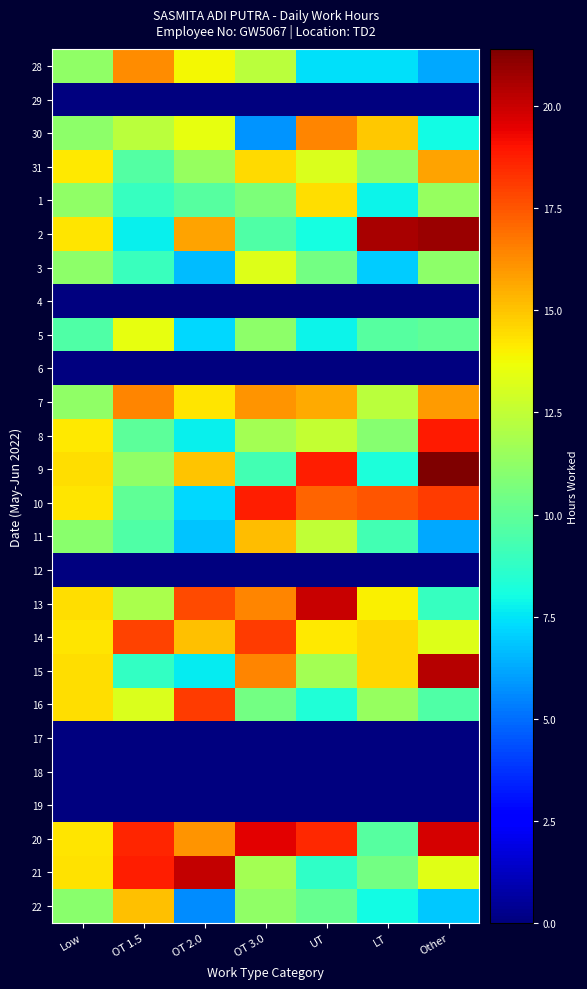

Reading right to left, what are all the values shown in this chart?

28: Other=6.3	LT=7.4	UT=7.4	OT 3.0=12.3	OT 2.0=13.8	OT 1.5=16.3	Low=11.2
29: Other=0.0	LT=0.0	UT=0.0	OT 3.0=0.0	OT 2.0=0.0	OT 1.5=0.0	Low=0.0
30: Other=8.0	LT=14.9	UT=16.4	OT 3.0=5.8	OT 2.0=13.5	OT 1.5=12.3	Low=11.2
31: Other=15.7	LT=11.2	UT=13.2	OT 3.0=14.5	OT 2.0=11.4	OT 1.5=9.7	Low=14.2
1: Other=11.4	LT=7.8	UT=14.4	OT 3.0=10.7	OT 2.0=9.7	OT 1.5=8.9	Low=11.2
2: Other=20.8	LT=20.6	UT=8.0	OT 3.0=9.5	OT 2.0=15.7	OT 1.5=7.8	Low=14.2
3: Other=11.1	LT=6.9	UT=10.5	OT 3.0=13.2	OT 2.0=6.7	OT 1.5=9.0	Low=11.2
4: Other=0.0	LT=0.0	UT=0.0	OT 3.0=0.0	OT 2.0=0.0	OT 1.5=0.0	Low=0.0
5: Other=10.0	LT=9.8	UT=7.8	OT 3.0=11.1	OT 2.0=7.3	OT 1.5=13.5	Low=9.6
6: Other=0.0	LT=0.0	UT=0.0	OT 3.0=0.0	OT 2.0=0.0	OT 1.5=0.0	Low=0.0
7: Other=15.9	LT=12.3	UT=15.6	OT 3.0=16.1	OT 2.0=14.3	OT 1.5=16.5	Low=11.2
8: Other=18.9	LT=11.0	UT=12.6	OT 3.0=11.7	OT 2.0=7.7	OT 1.5=9.9	Low=14.2
9: Other=21.4	LT=8.3	UT=18.7	OT 3.0=9.2	OT 2.0=15.0	OT 1.5=11.2	Low=14.4
10: Other=18.1	LT=17.5	UT=17.2	OT 3.0=18.7	OT 2.0=7.2	OT 1.5=10.0	Low=14.2
11: Other=6.3	LT=9.2	UT=12.5	OT 3.0=15.1	OT 2.0=6.8	OT 1.5=9.5	Low=11.1
12: Other=0.0	LT=0.0	UT=0.0	OT 3.0=0.0	OT 2.0=0.0	OT 1.5=0.0	Low=0.0
13: Other=8.9	LT=14.0	UT=20.0	OT 3.0=16.4	OT 2.0=17.7	OT 1.5=11.9	Low=14.4
14: Other=13.2	LT=14.6	UT=14.2	OT 3.0=18.1	OT 2.0=15.1	OT 1.5=18.0	Low=14.2
15: Other=20.3	LT=14.6	UT=11.8	OT 3.0=16.4	OT 2.0=7.7	OT 1.5=8.8	Low=14.4
16: Other=9.5	LT=11.4	UT=8.3	OT 3.0=10.5	OT 2.0=18.1	OT 1.5=13.1	Low=14.4
17: Other=0.0	LT=0.0	UT=0.0	OT 3.0=0.0	OT 2.0=0.0	OT 1.5=0.0	Low=0.0
18: Other=0.0	LT=0.0	UT=0.0	OT 3.0=0.0	OT 2.0=0.0	OT 1.5=0.0	Low=0.0
19: Other=0.0	LT=0.0	UT=0.0	OT 3.0=0.0	OT 2.0=0.0	OT 1.5=0.0	Low=0.0
20: Other=19.8	LT=9.8	UT=18.5	OT 3.0=19.5	OT 2.0=16.1	OT 1.5=18.6	Low=14.2
21: Other=13.3	LT=10.5	UT=8.8	OT 3.0=11.8	OT 2.0=20.1	OT 1.5=18.8	Low=14.4
22: Other=6.9	LT=8.0	UT=10.2	OT 3.0=11.2	OT 2.0=5.6	OT 1.5=15.1	Low=11.1